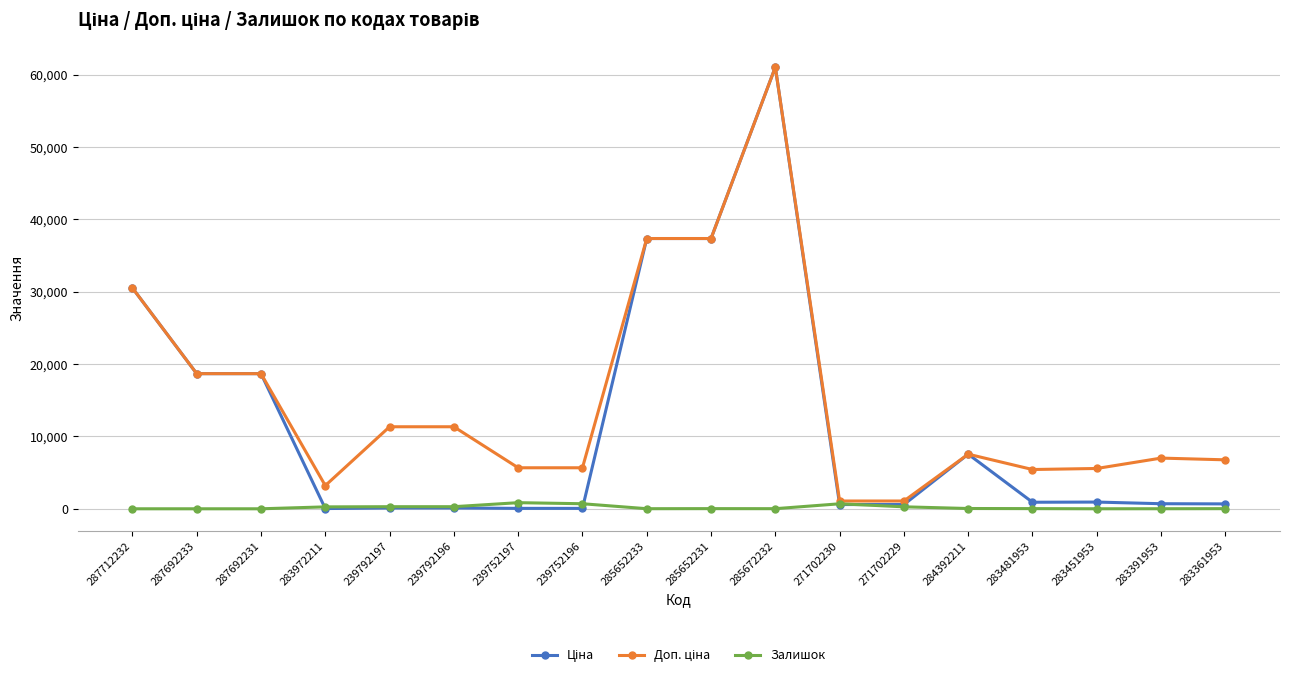

What is the spread (max minus min) of values at 271702230?

488.5